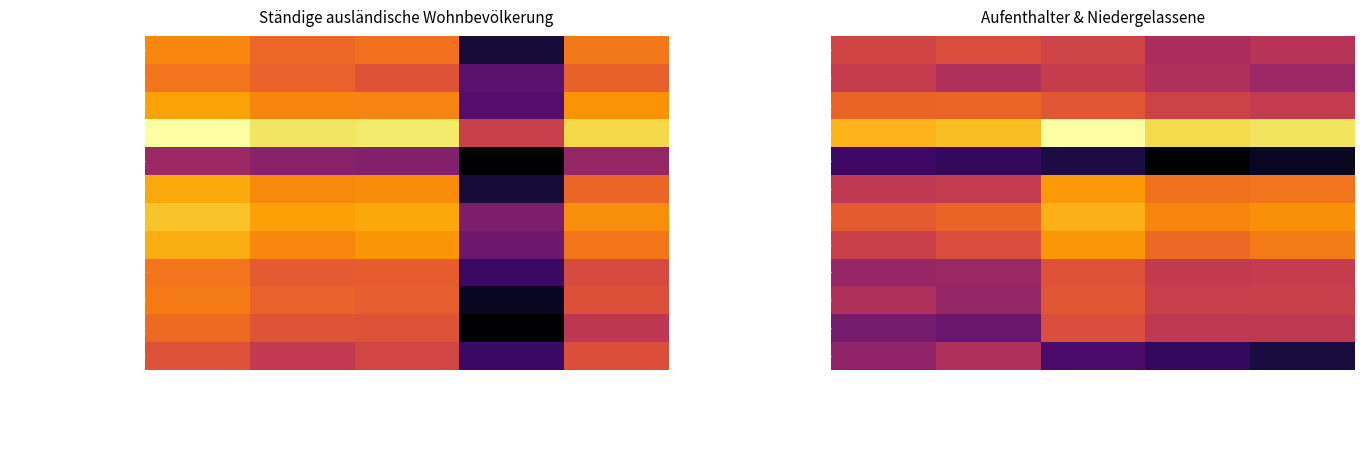

What is the spread (max minus min) of values at Niedergelassene_Männer?

7.3